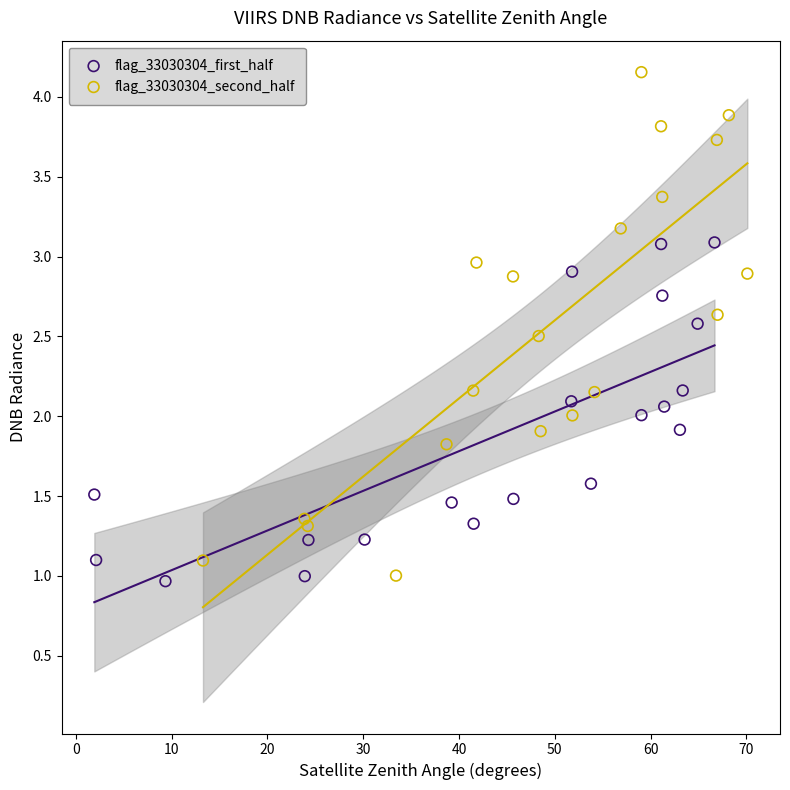

Which series reaches the maximum Y coordinate?

flag_33030304_second_half